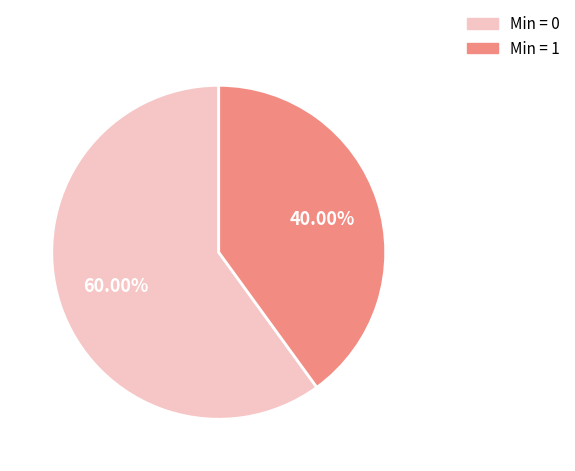

Does any single category account for the majority?

Yes